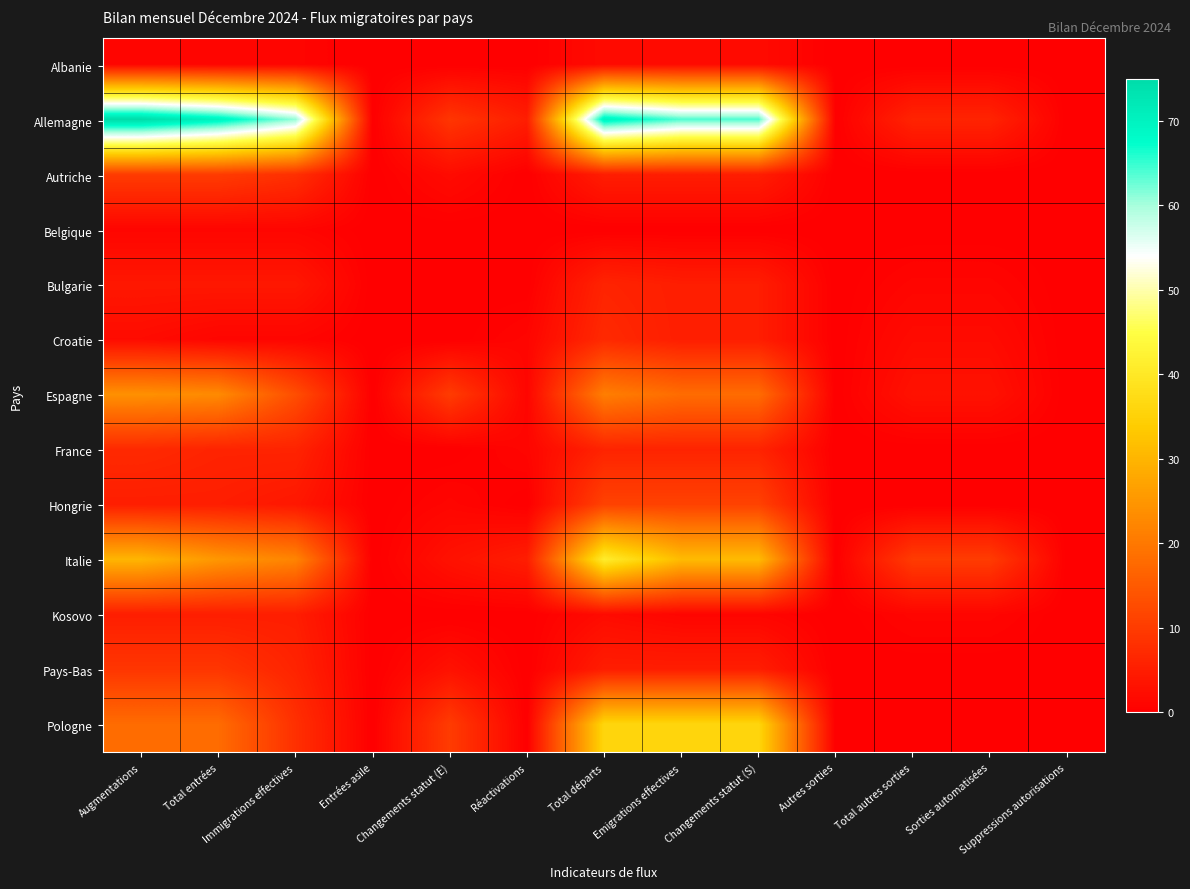

Reading left to right, transcribe all the data shown in this chart.

Albanie: Augmentations=1	Total entrées=1	Immigrations effectives=1	Entrées asile=0	Changements statut (E)=0	Réactivations=0	Total départs=2	Emigrations effectives=2	Changements statut (S)=2	Autres sorties=0	Total autres sorties=0	Sorties automatisées=0	Suppressions autorisations=0
Allemagne: Augmentations=75	Total entrées=70	Immigrations effectives=61	Entrées asile=0	Changements statut (E)=9	Réactivations=5	Total départs=70	Emigrations effectives=64	Changements statut (S)=64	Autres sorties=0	Total autres sorties=6	Sorties automatisées=6	Suppressions autorisations=0
Autriche: Augmentations=10	Total entrées=10	Immigrations effectives=8	Entrées asile=0	Changements statut (E)=2	Réactivations=0	Total départs=5	Emigrations effectives=5	Changements statut (S)=5	Autres sorties=0	Total autres sorties=0	Sorties automatisées=0	Suppressions autorisations=0
Belgique: Augmentations=1	Total entrées=1	Immigrations effectives=1	Entrées asile=0	Changements statut (E)=0	Réactivations=0	Total départs=0	Emigrations effectives=0	Changements statut (S)=0	Autres sorties=0	Total autres sorties=0	Sorties automatisées=0	Suppressions autorisations=0
Bulgarie: Augmentations=4	Total entrées=4	Immigrations effectives=4	Entrées asile=0	Changements statut (E)=0	Réactivations=0	Total départs=6	Emigrations effectives=5	Changements statut (S)=5	Autres sorties=0	Total autres sorties=1	Sorties automatisées=1	Suppressions autorisations=0
Croatie: Augmentations=2	Total entrées=1	Immigrations effectives=1	Entrées asile=0	Changements statut (E)=0	Réactivations=1	Total départs=7	Emigrations effectives=5	Changements statut (S)=5	Autres sorties=0	Total autres sorties=2	Sorties automatisées=2	Suppressions autorisations=0
Espagne: Augmentations=24	Total entrées=23	Immigrations effectives=13	Entrées asile=0	Changements statut (E)=10	Réactivations=1	Total départs=21	Emigrations effectives=18	Changements statut (S)=18	Autres sorties=0	Total autres sorties=3	Sorties automatisées=3	Suppressions autorisations=0
France: Augmentations=7	Total entrées=6	Immigrations effectives=6	Entrées asile=0	Changements statut (E)=0	Réactivations=1	Total départs=6	Emigrations effectives=6	Changements statut (S)=6	Autres sorties=0	Total autres sorties=0	Sorties automatisées=0	Suppressions autorisations=0
Hongrie: Augmentations=5	Total entrées=5	Immigrations effectives=4	Entrées asile=0	Changements statut (E)=1	Réactivations=0	Total départs=11	Emigrations effectives=11	Changements statut (S)=11	Autres sorties=0	Total autres sorties=0	Sorties automatisées=0	Suppressions autorisations=0
Italie: Augmentations=30	Total entrées=25	Immigrations effectives=22	Entrées asile=0	Changements statut (E)=3	Réactivations=5	Total départs=41	Emigrations effectives=31	Changements statut (S)=31	Autres sorties=0	Total autres sorties=10	Sorties automatisées=10	Suppressions autorisations=0
Kosovo: Augmentations=5	Total entrées=5	Immigrations effectives=5	Entrées asile=0	Changements statut (E)=0	Réactivations=0	Total départs=2	Emigrations effectives=1	Changements statut (S)=1	Autres sorties=0	Total autres sorties=1	Sorties automatisées=1	Suppressions autorisations=0
Pays-Bas: Augmentations=9	Total entrées=9	Immigrations effectives=6	Entrées asile=0	Changements statut (E)=3	Réactivations=0	Total départs=5	Emigrations effectives=5	Changements statut (S)=5	Autres sorties=0	Total autres sorties=0	Sorties automatisées=0	Suppressions autorisations=0
Pologne: Augmentations=18	Total entrées=18	Immigrations effectives=8	Entrées asile=0	Changements statut (E)=10	Réactivations=0	Total départs=36	Emigrations effectives=36	Changements statut (S)=36	Autres sorties=0	Total autres sorties=0	Sorties automatisées=0	Suppressions autorisations=0